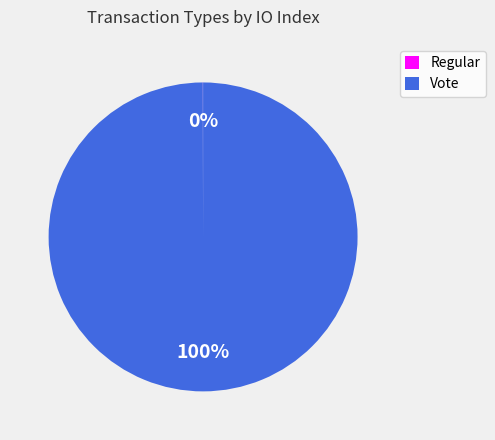

To the nearest percent, what portion does Vote represent?

100%